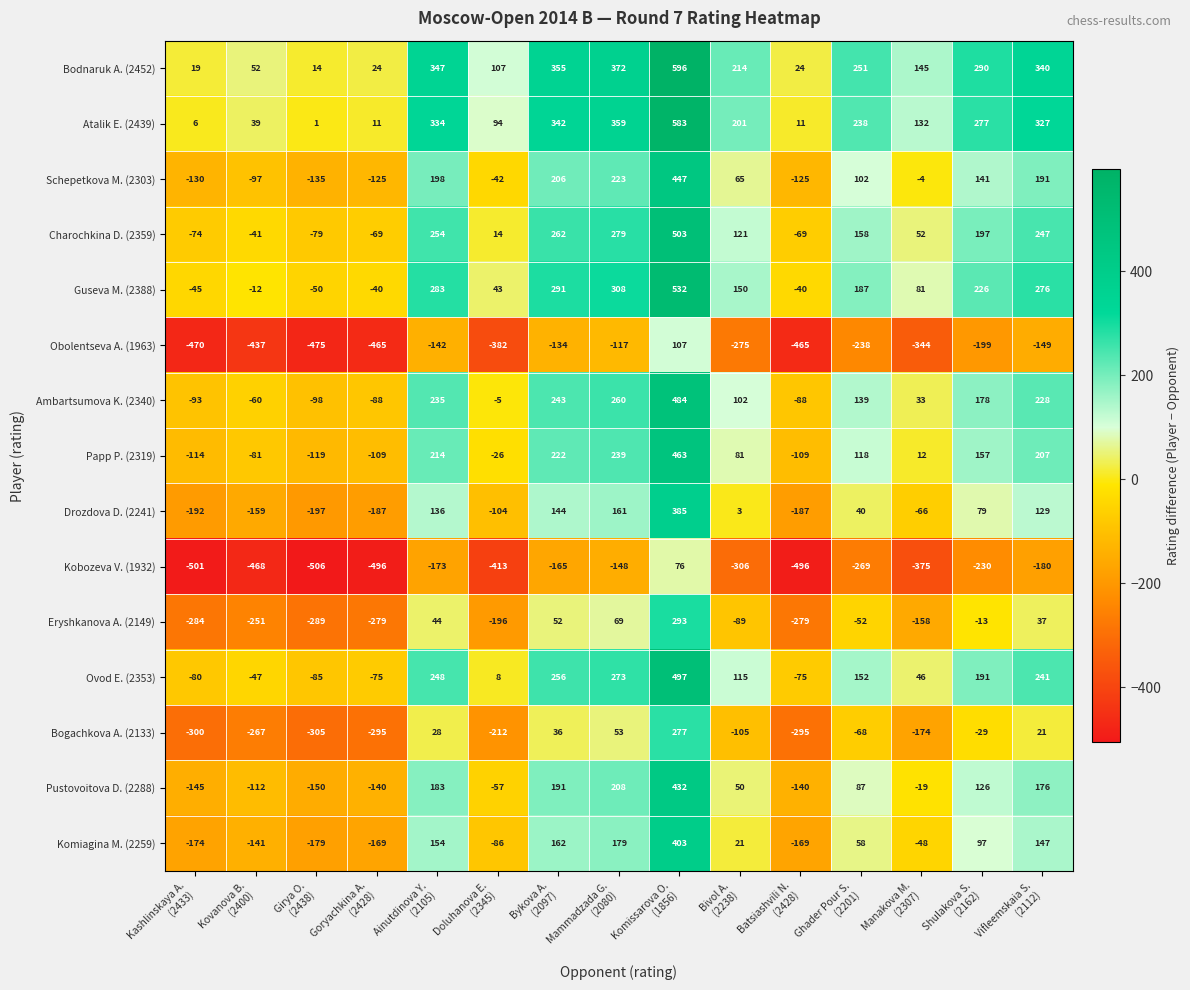

What is the average value of the Kobozeva V. (1932) series?

-310